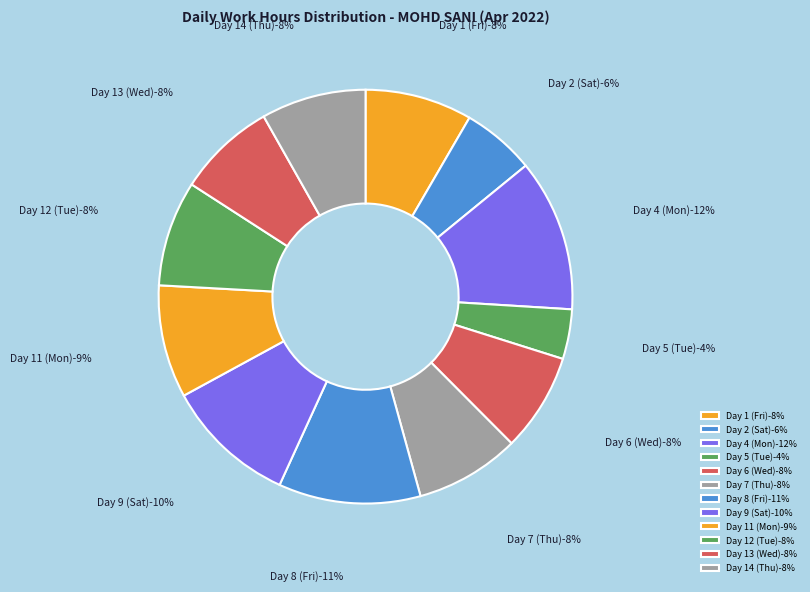

To the nearest percent, what is the average slice percentage?

8%